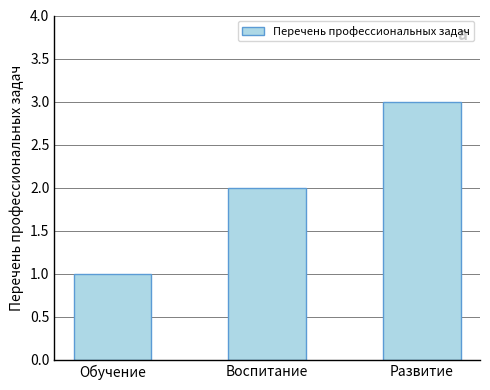

What is the change in value from Обучение to Воспитание?

+1